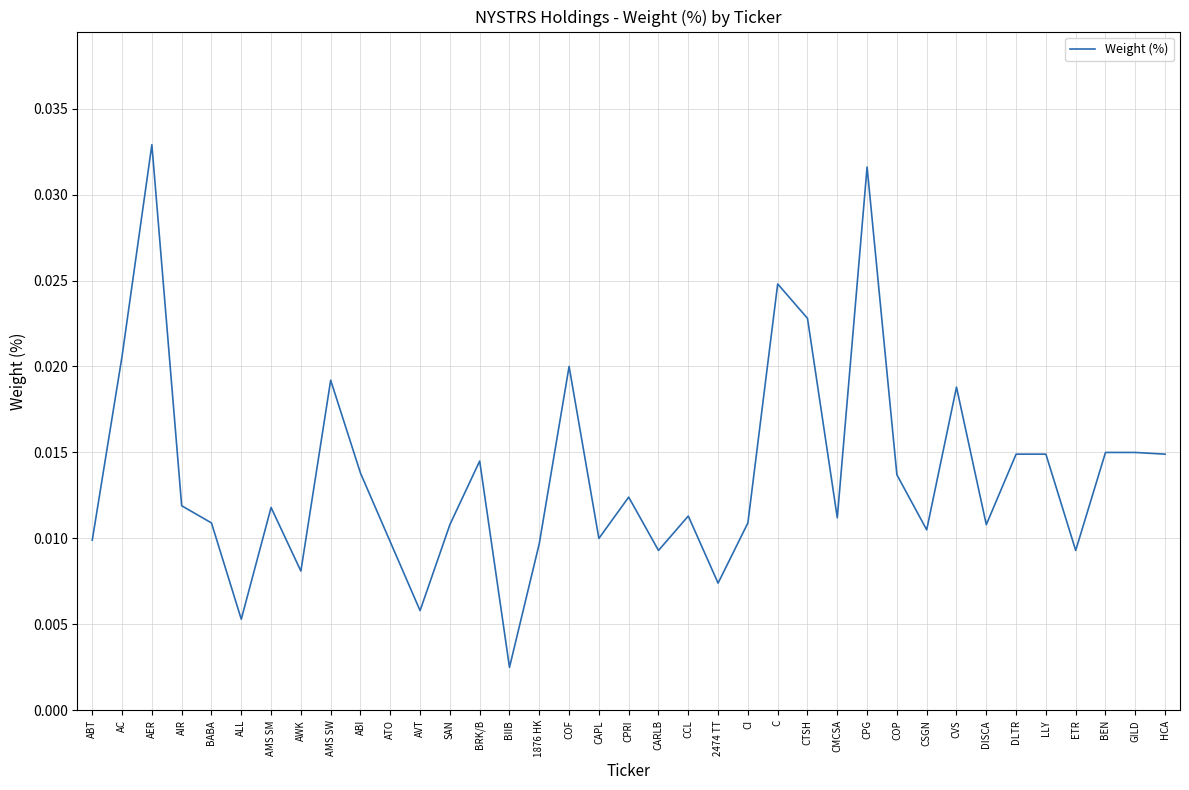

Between GILD and DISCA, which is larger?

GILD